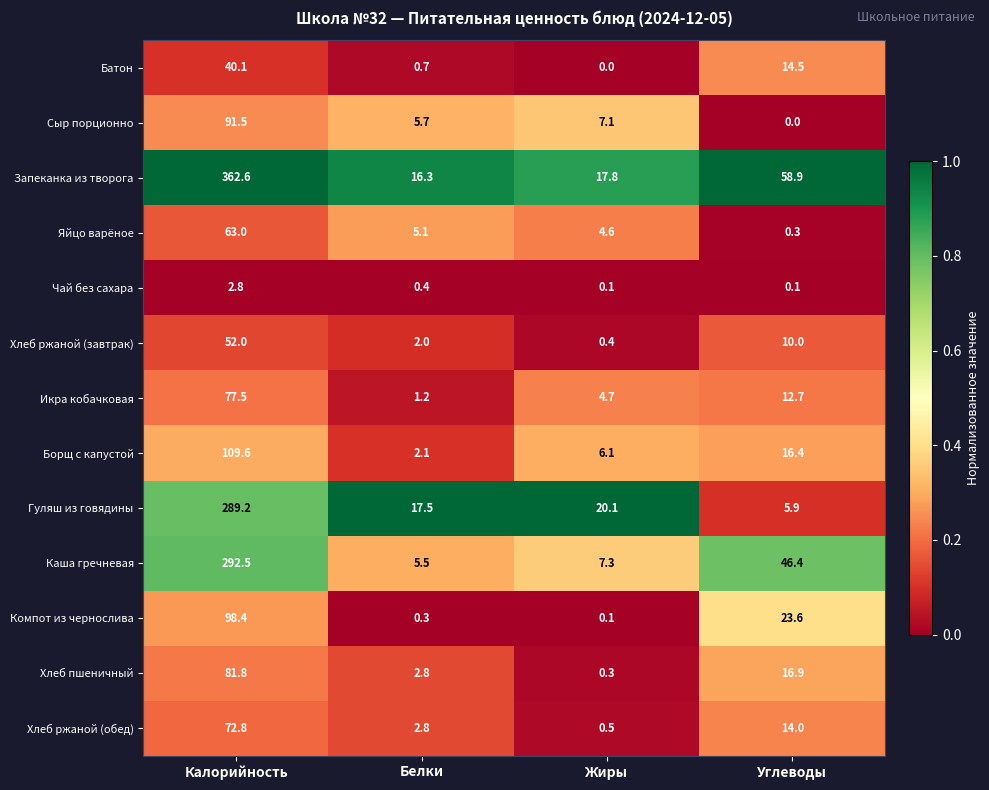

What is the difference between the highest and lowest values at Калорийность?

359.8